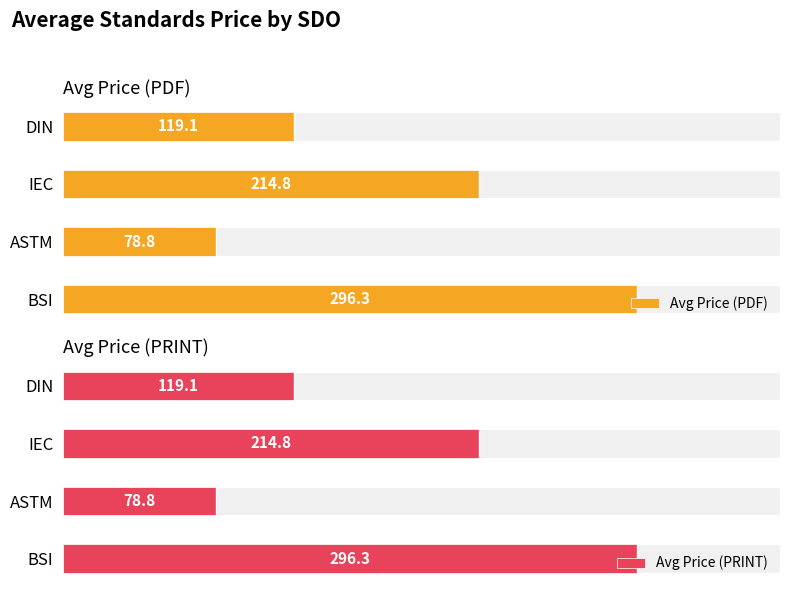

At which label is Avg Price (PRINT) closest to 187?

IEC